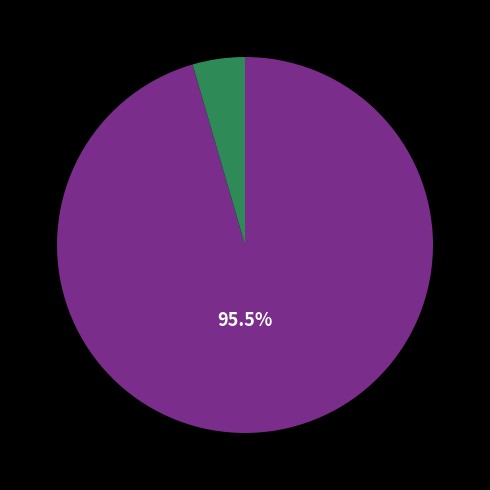

Does any single category account for the majority?

Yes